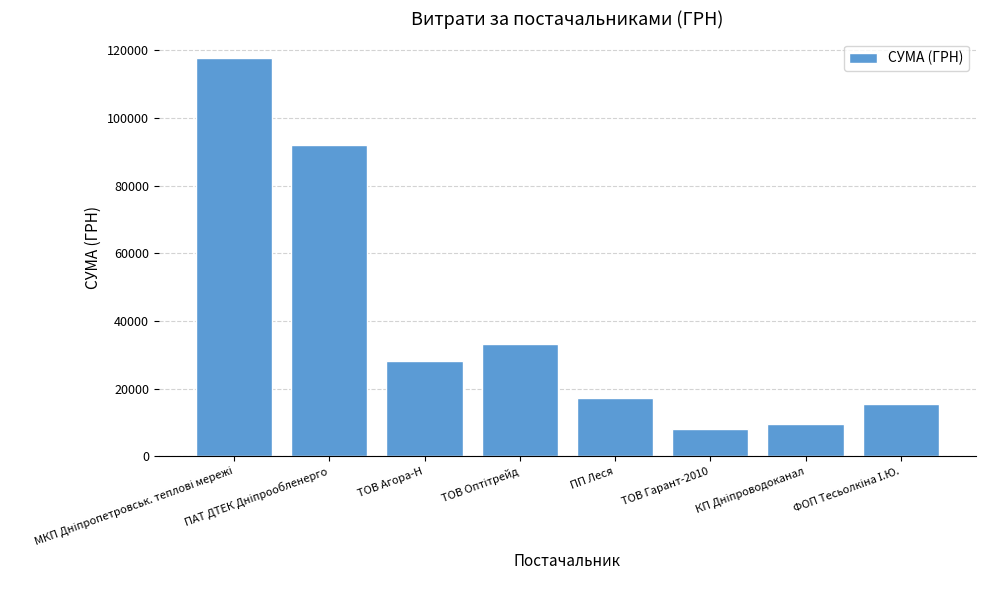

Read the value at ТОВ Агора-Н.

28183.3